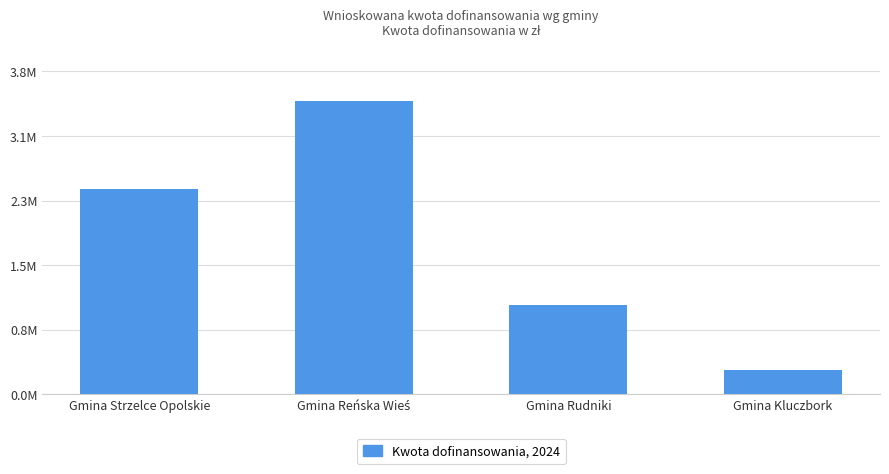

What is the value of the 1st bar from the left?

2433657.4